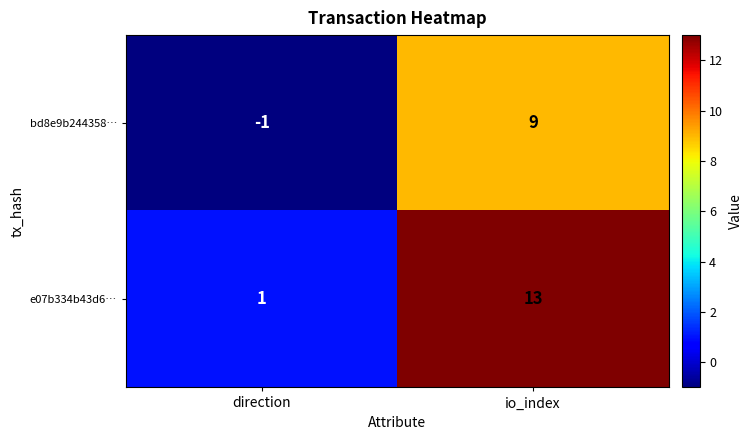

The e07b334b43d6… series shows 22 at io_index. True or false?

False